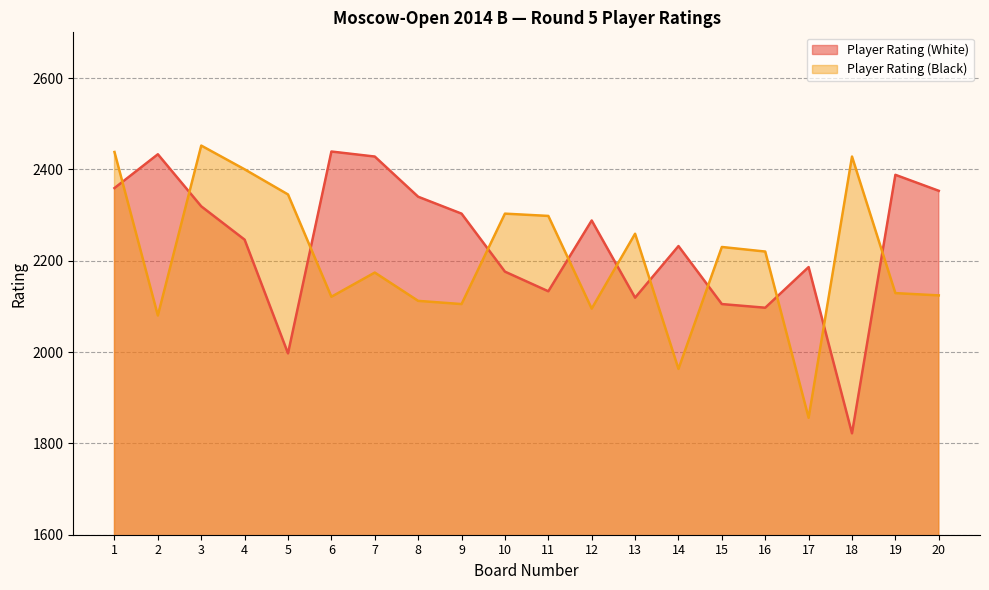

Count the number of categories in the chart.

20